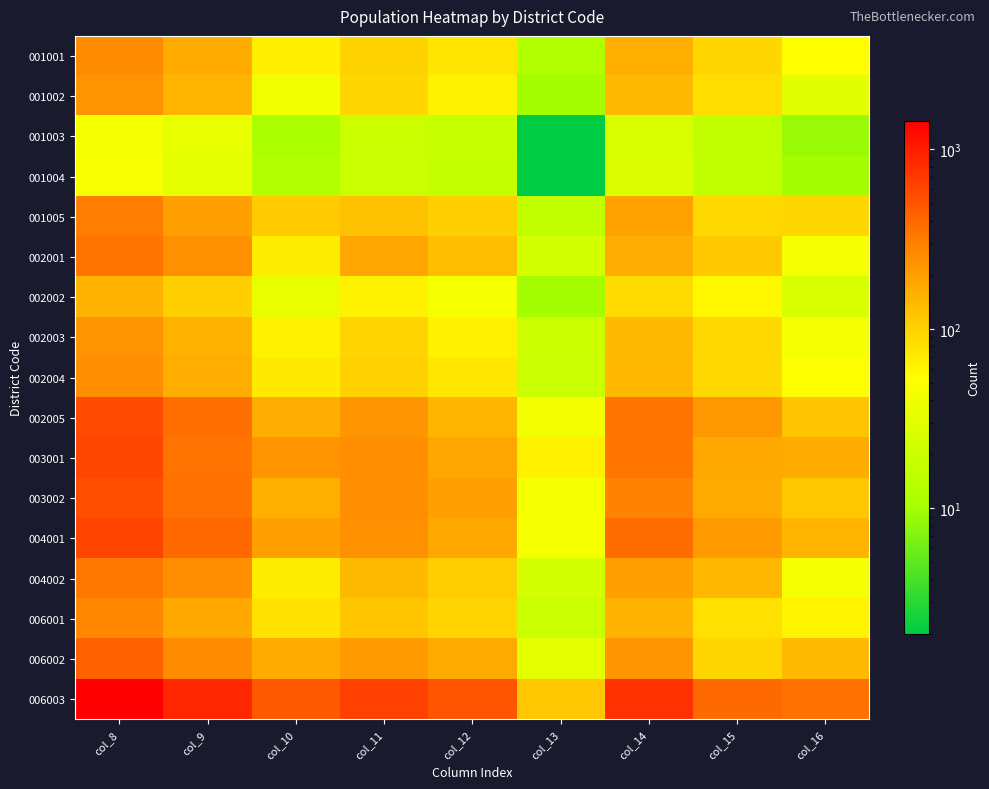

Between col_10 and col_14, which series saw the biggest shift?

006003